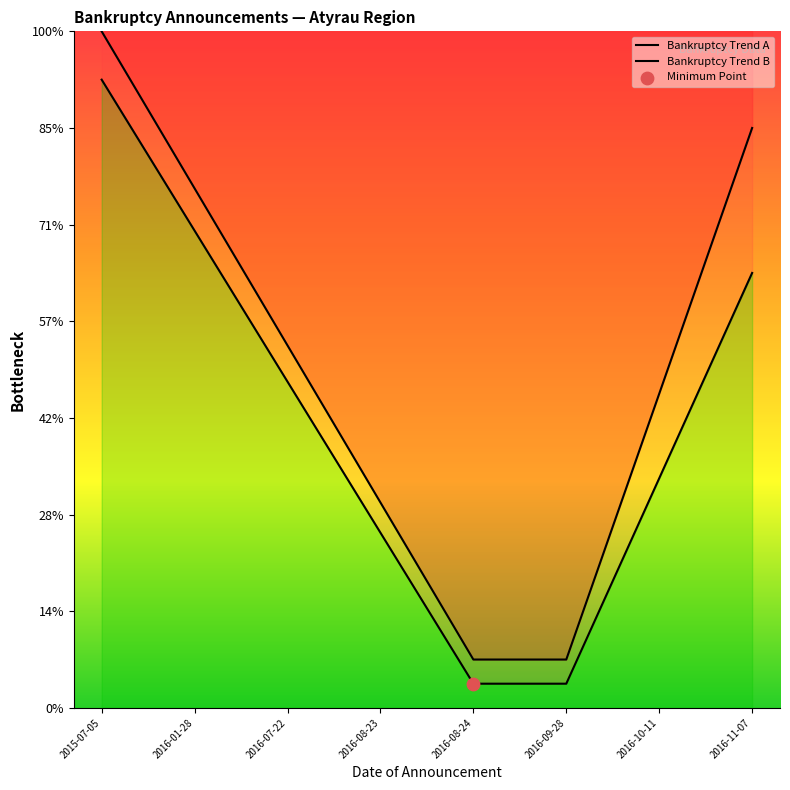

At which category is the sum across all series the highest?

2015-07-05